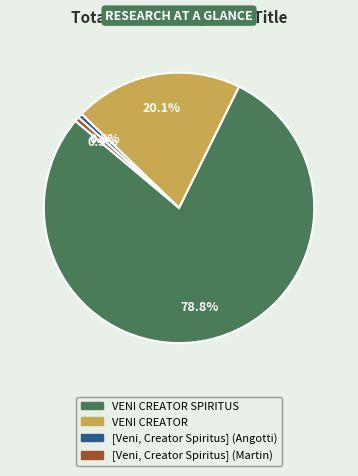

Does any single category account for the majority?

Yes